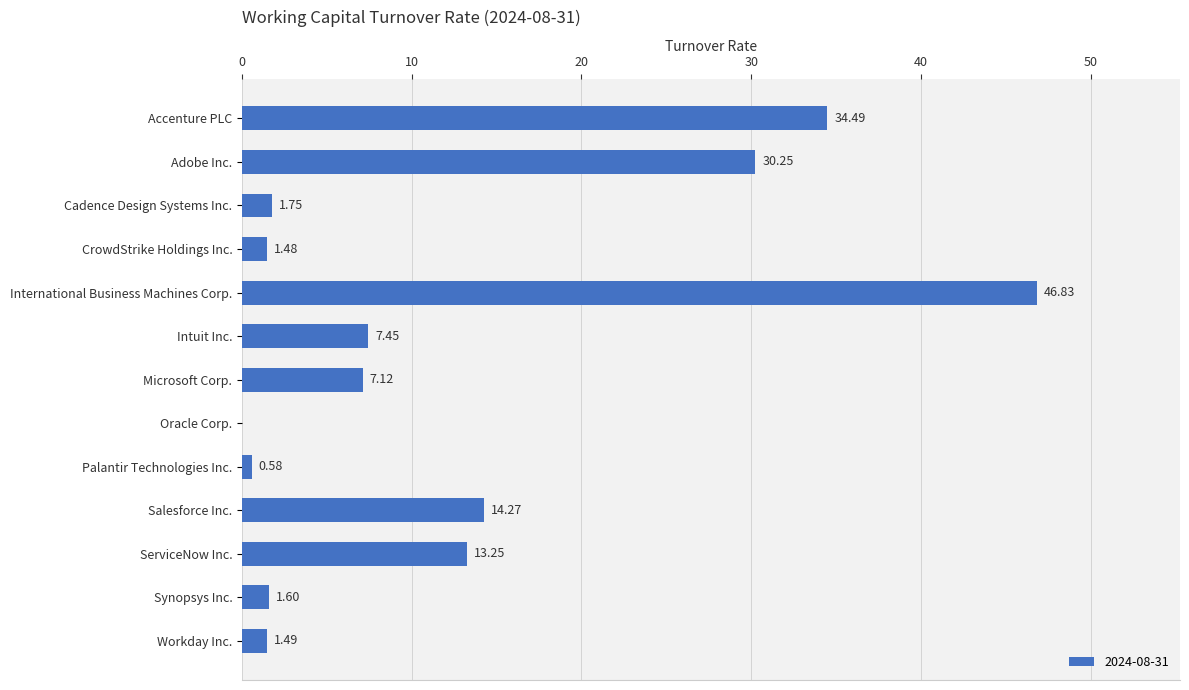

Approximately how many times larger is the value at Adobe Inc. compared to Workday Inc.?

20.3